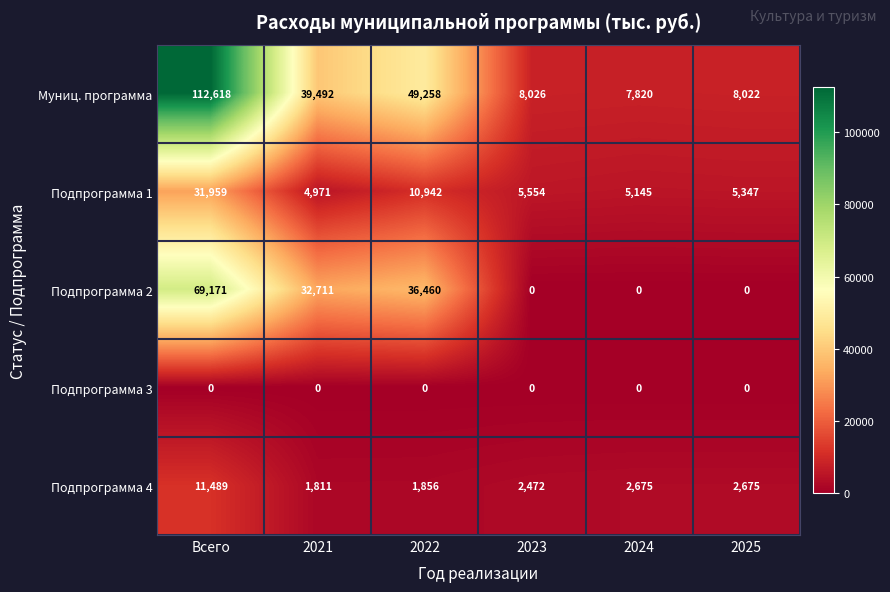

What is the difference between the maximum and second lowest values in the Подпрограмма 1 series?

26814